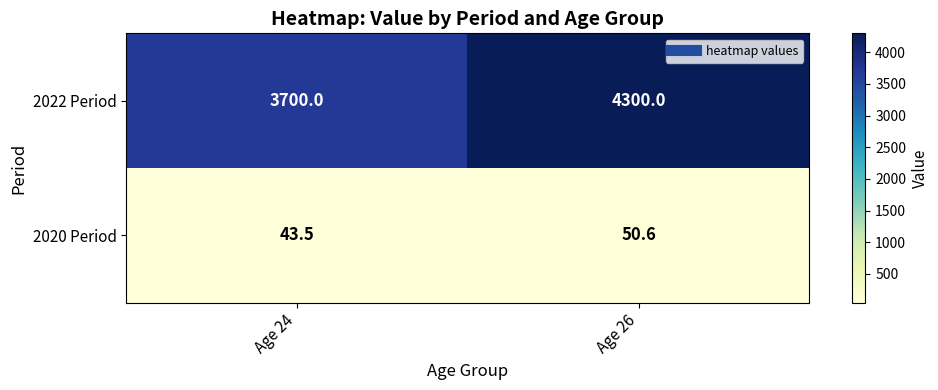

What is the spread (max minus min) of values at Age 26?

4249.4